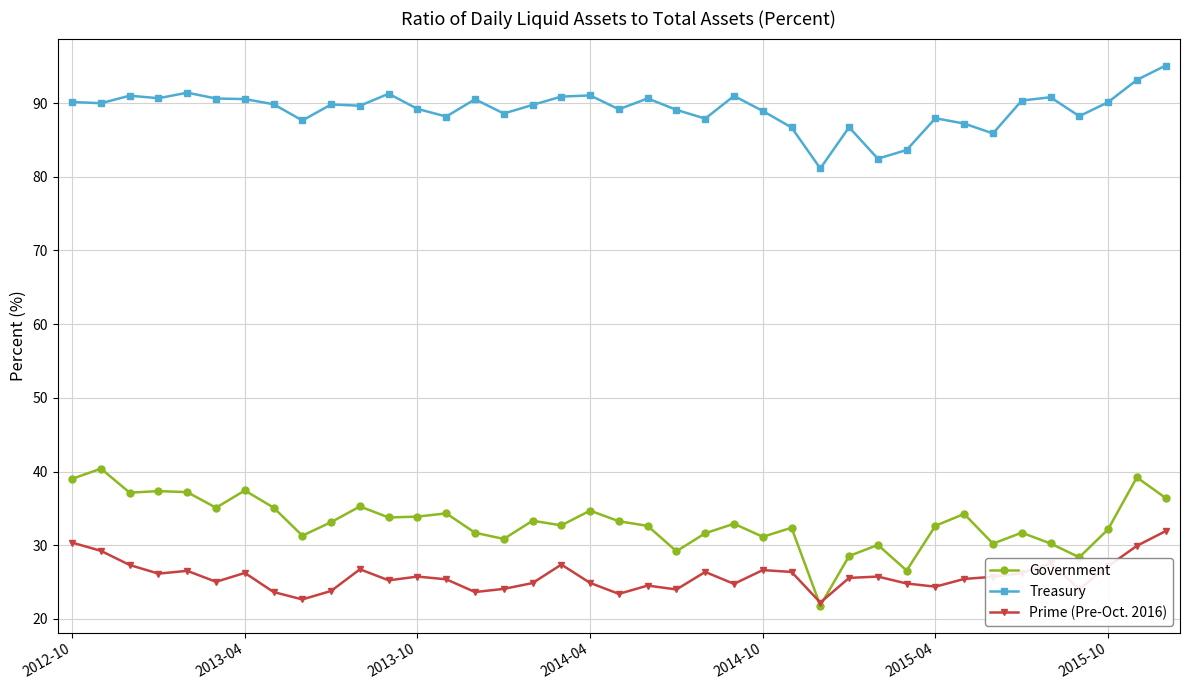

How many categories are shown in the chart?

39